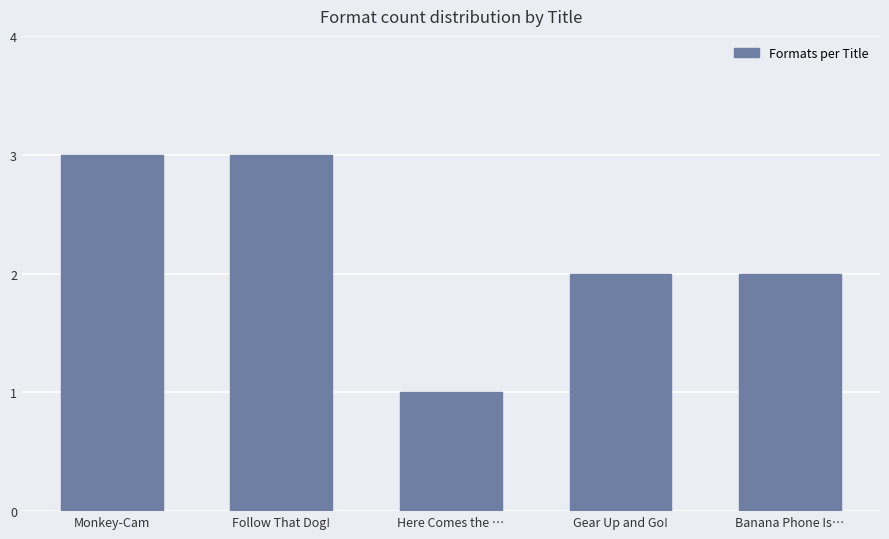

What is the greatest value displayed?

3